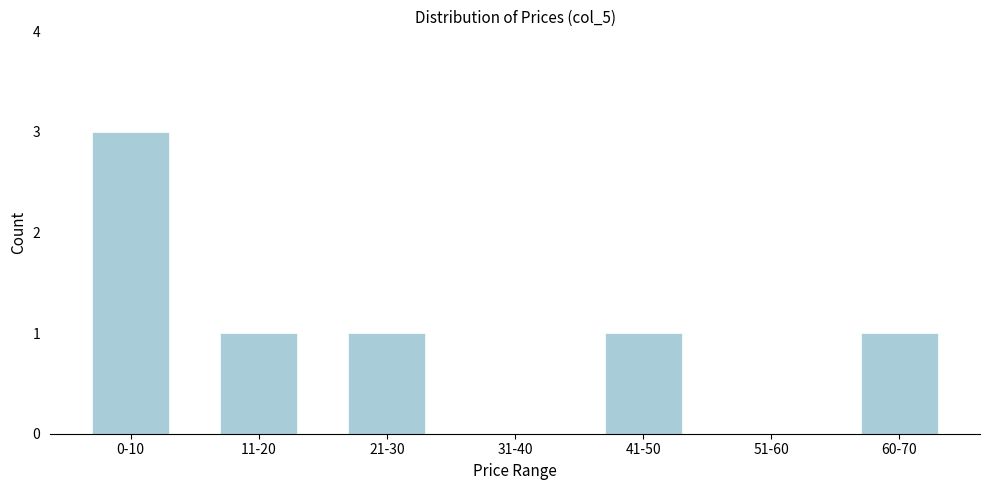

Reading left to right, list all the values displayed in this chart.

0-10=3	11-20=1	21-30=1	31-40=0	41-50=1	51-60=0	60-70=1